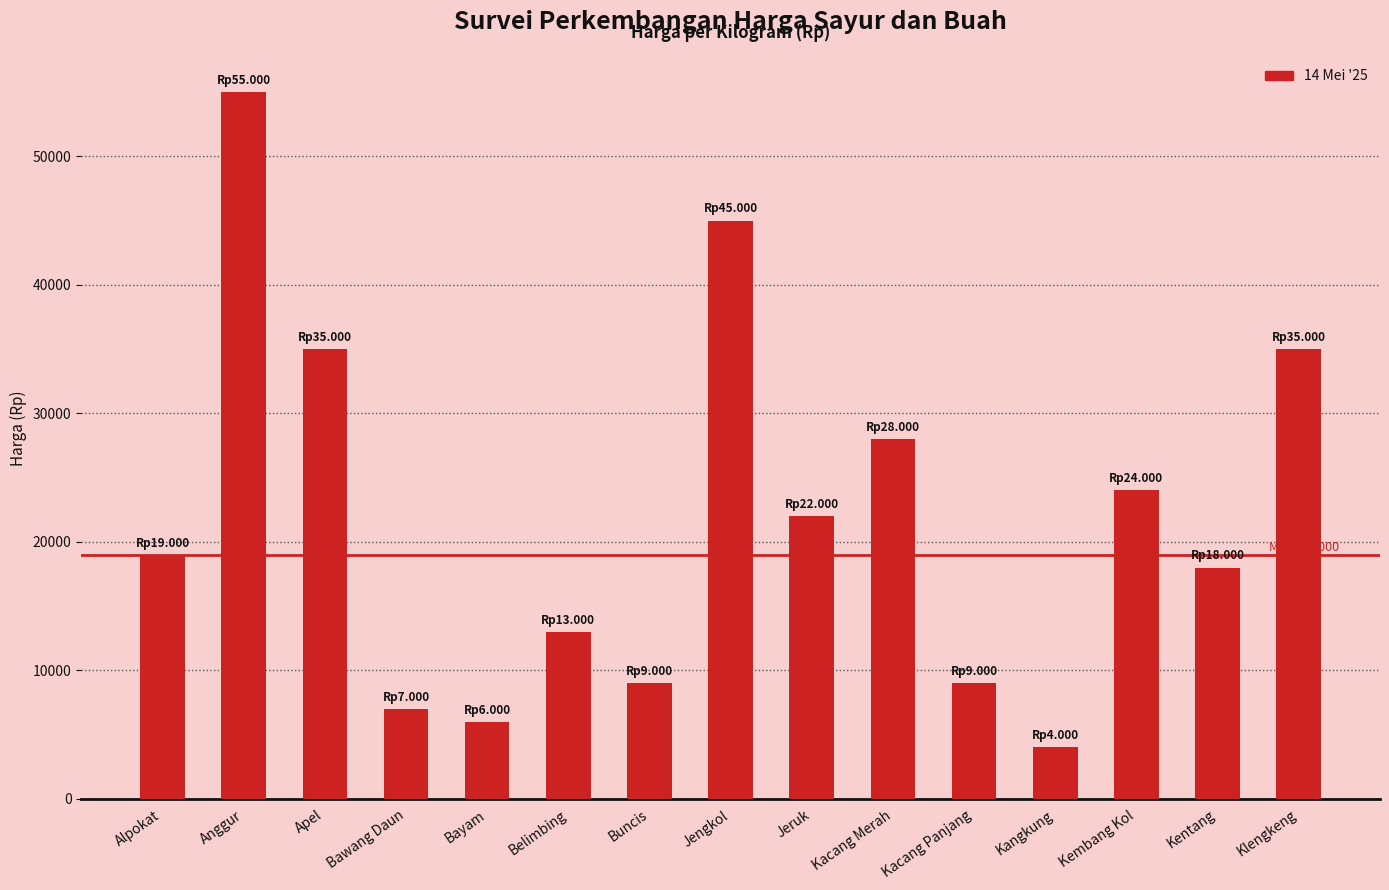

What is the maximum value shown in the chart?

55000